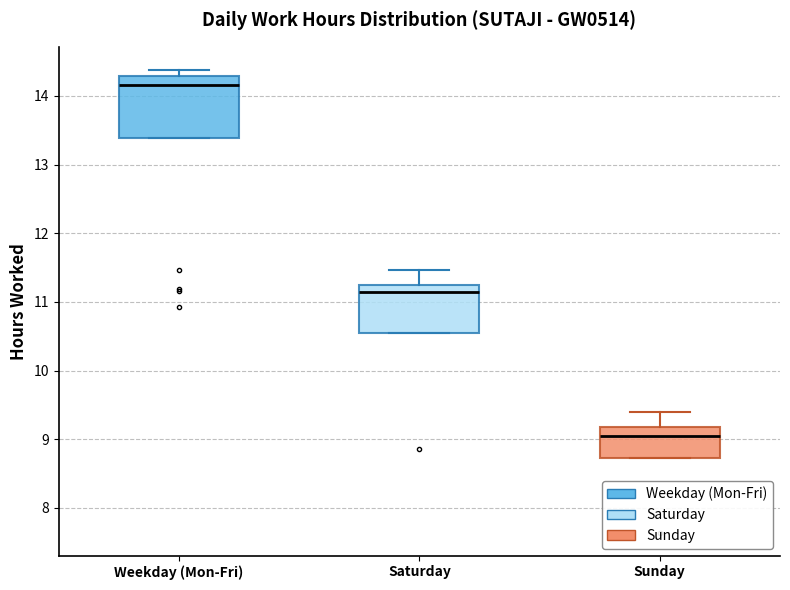

Where is the lower edge of the box for Sunday on the y-axis? The values are not printed on the chart, so give them approximately, as read against the axis.

8.7